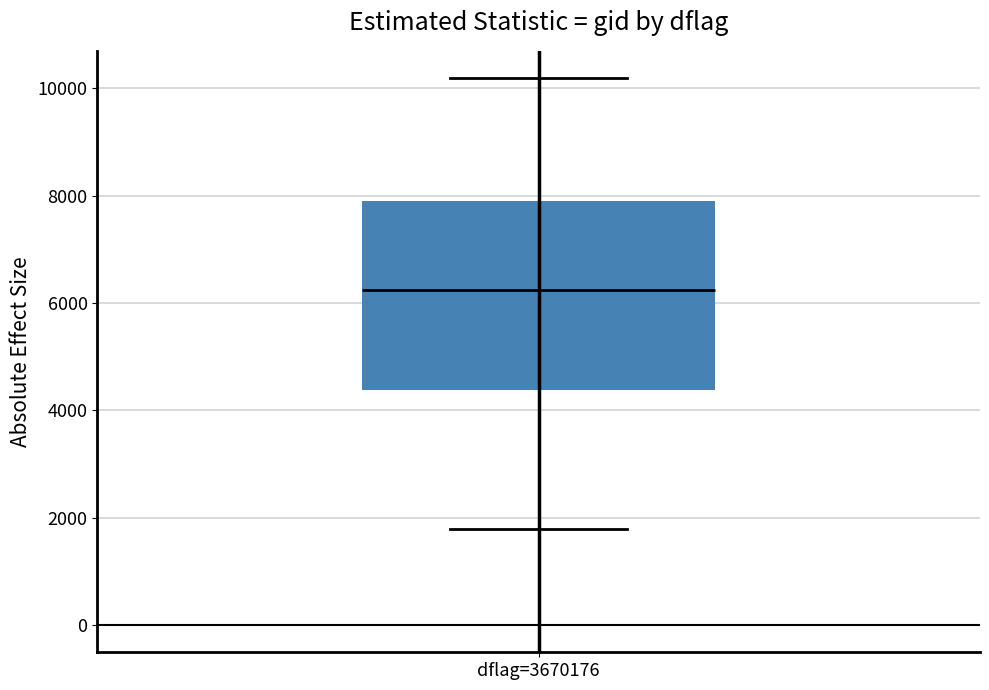

Where does the lower whisker of the box for dflag=3670176 end on the y-axis? The values are not printed on the chart, so give them approximately, as read against the axis.

1800